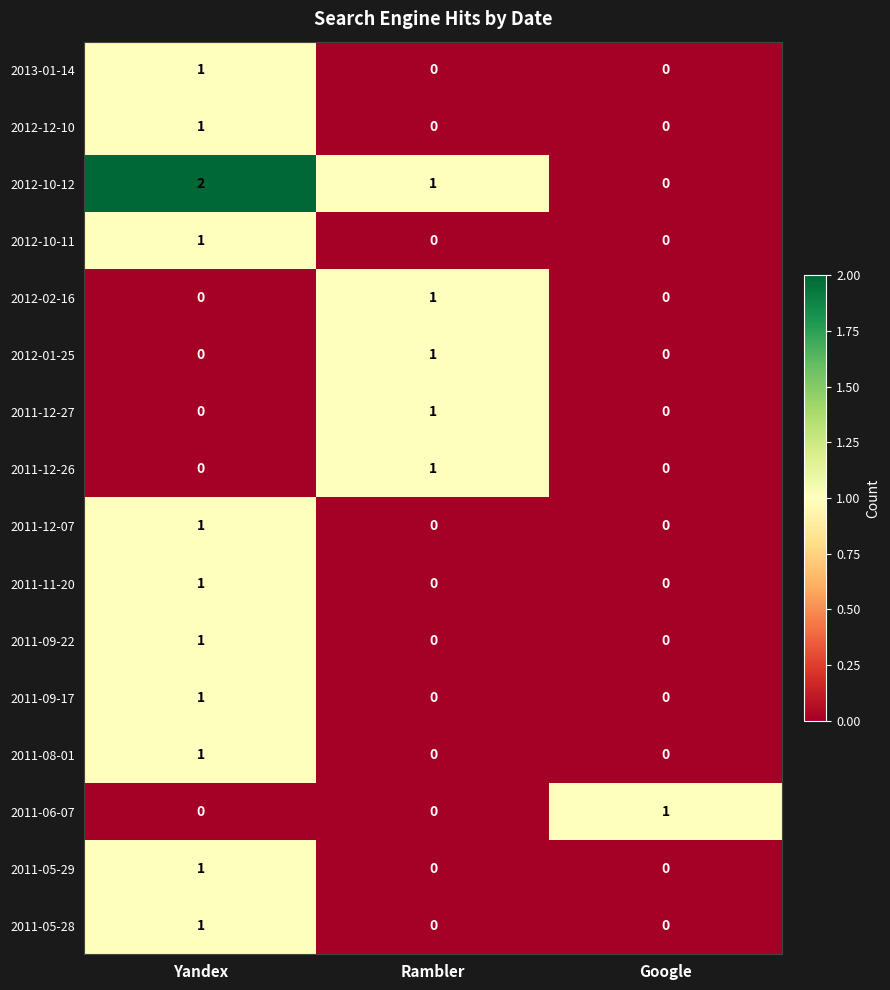

How many 2011-12-26 values are between 0 and 1?

3